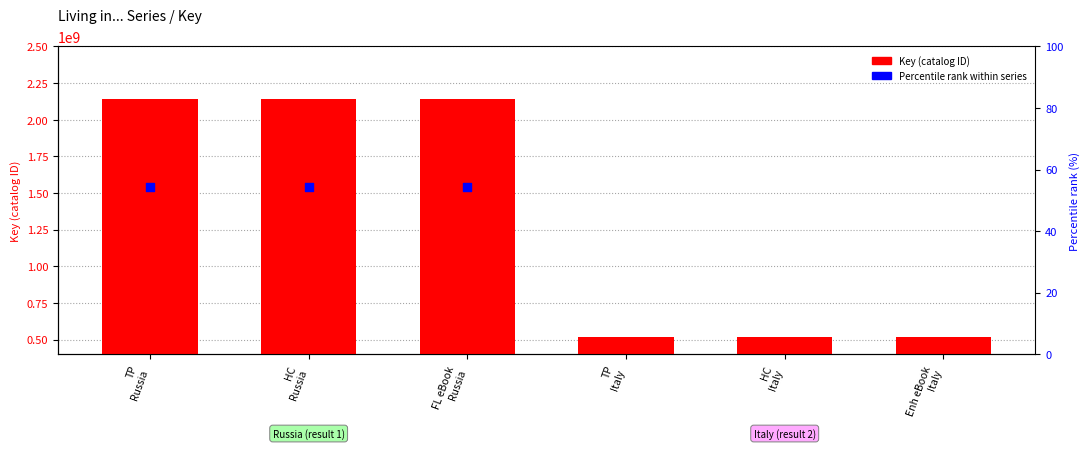

At how many categories does at least one series exceed 384525429?

6